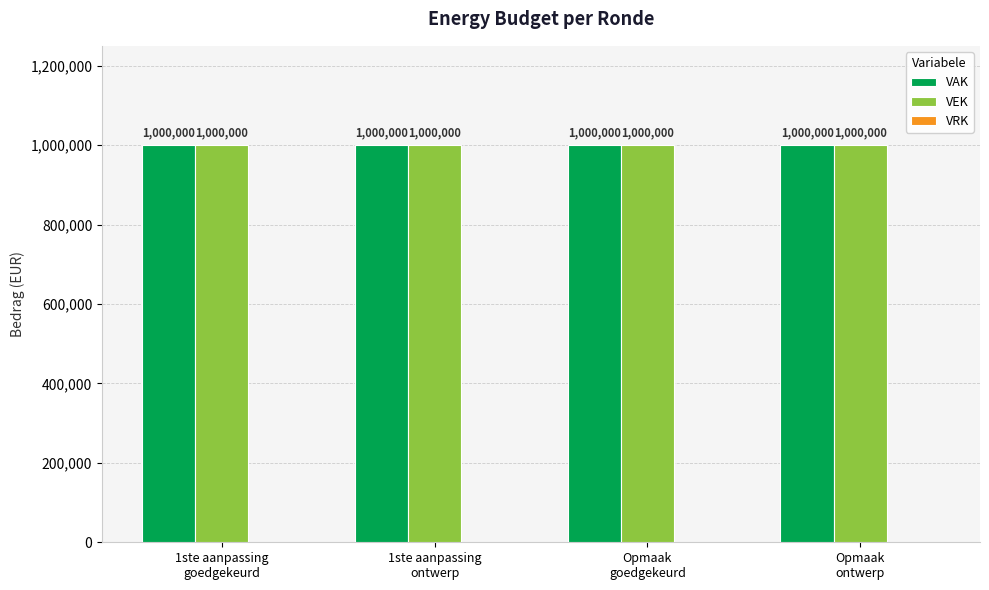

True or false: VAK has a value of 1000000 at Opmaak
goedgekeurd.

True